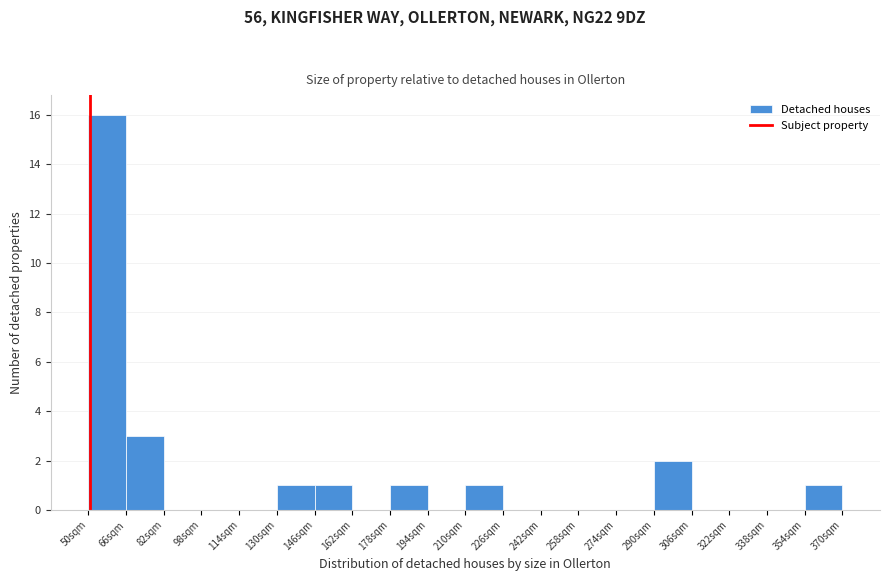

What is the height of the bar covering 66 to 82 on the x-axis? The values are not printed on the chart, so give them approximately, as read against the axis.

3